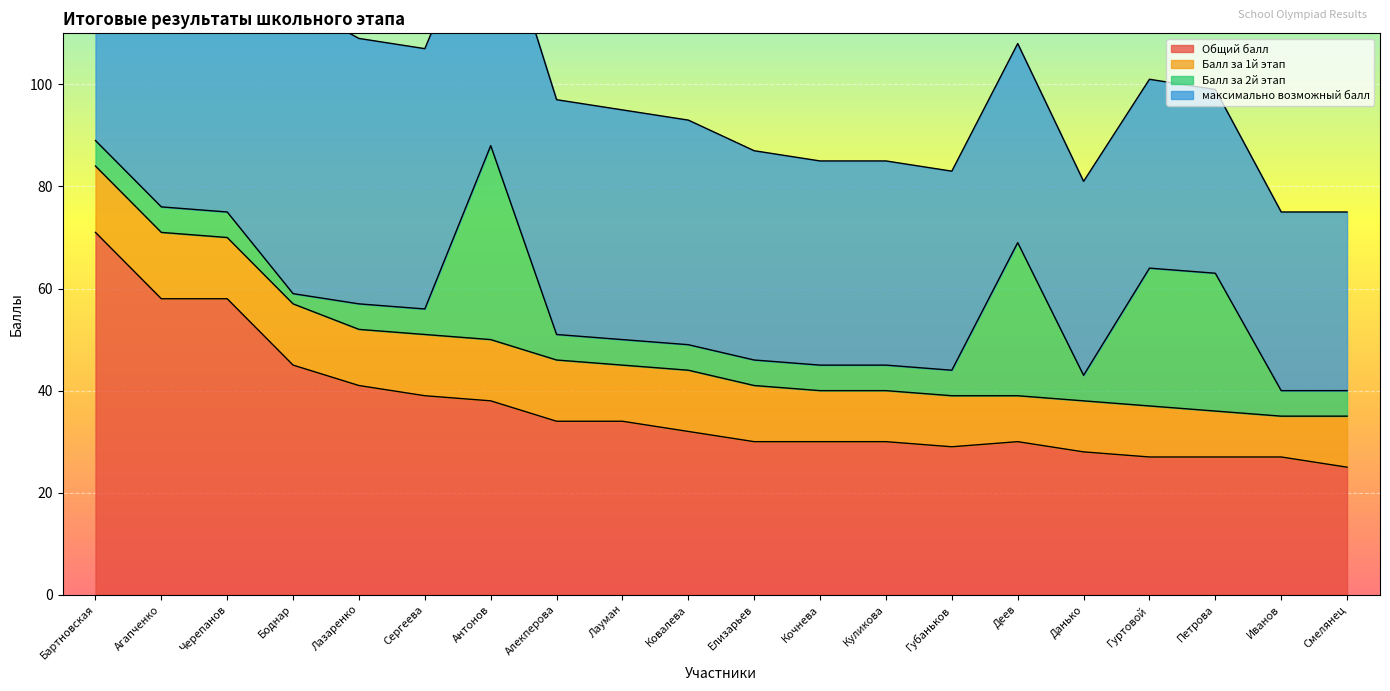

At which label does Общий балл reach its peak?

Бартновская